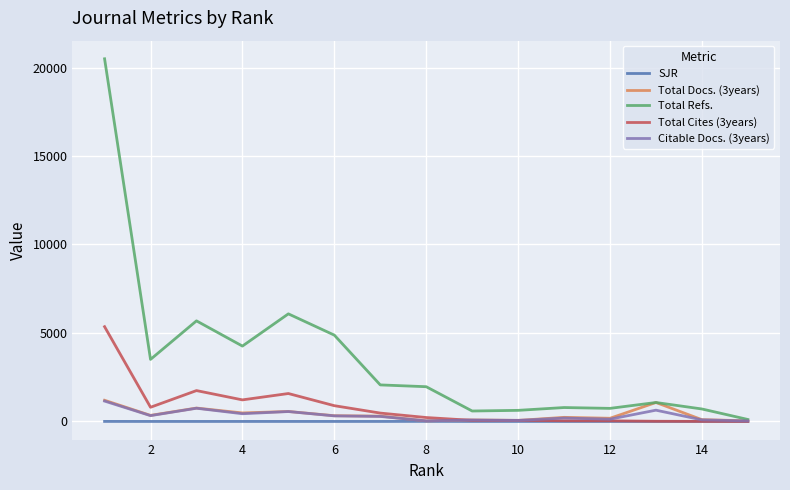

Which series has the widest spread of values?

Total Refs.